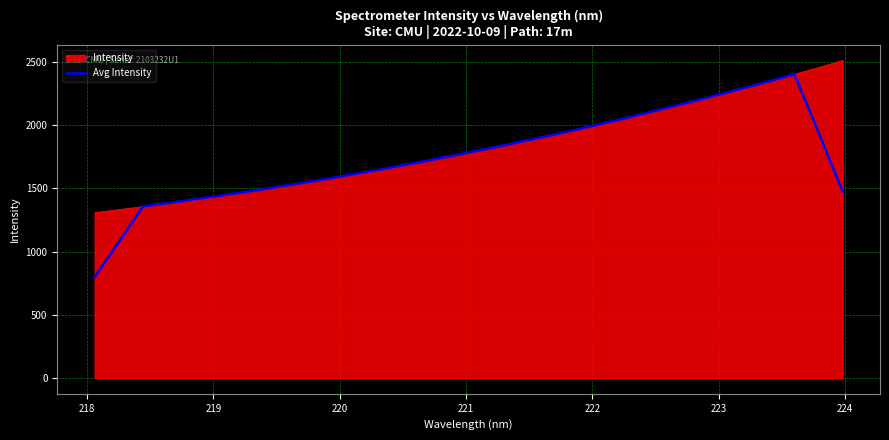

Which series has the widest spread of values?

Avg Intensity